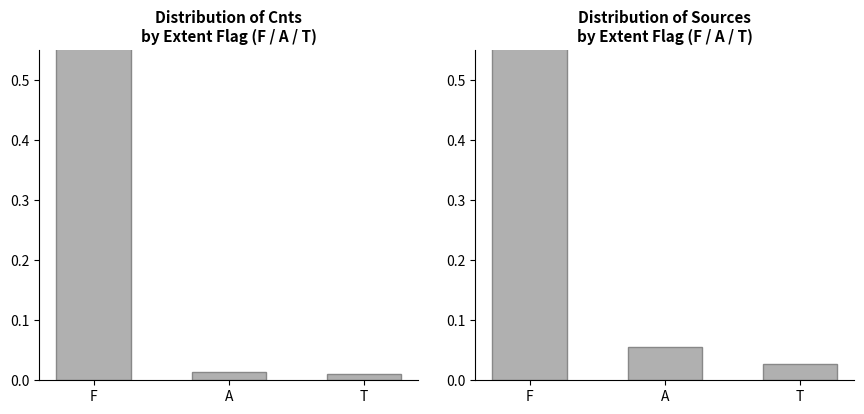

At which label does Count Proportion reach its peak?

F